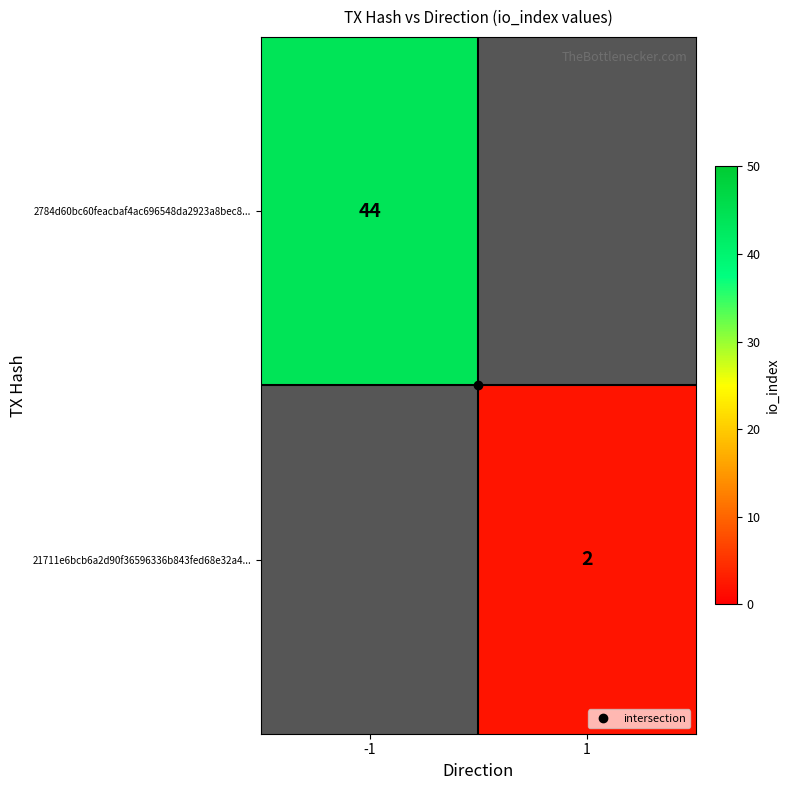

Rank the series at 1 from lowest to highest value.

2784d60bc60feacbaf4ac696548da2923a8bec8..., 21711e6bcb6a2d90f36596336b843fed68e32a4...